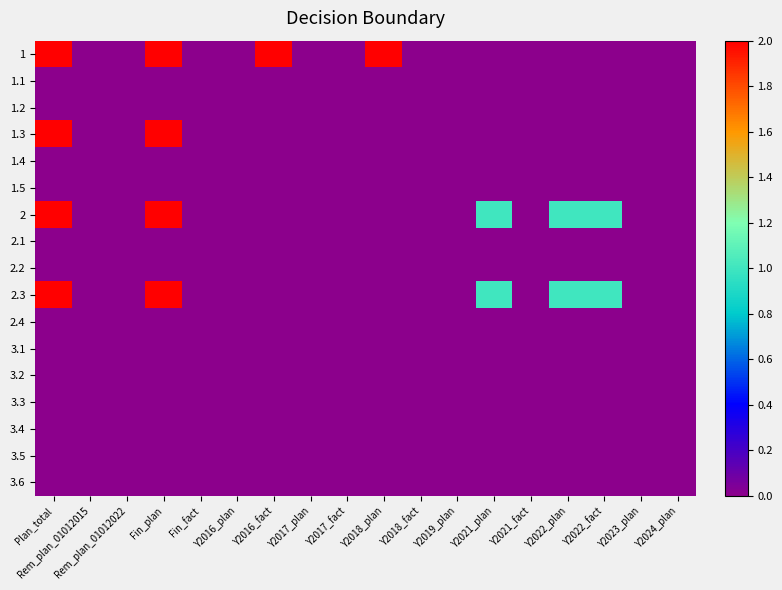

Which series has the largest range (max minus min)?

1